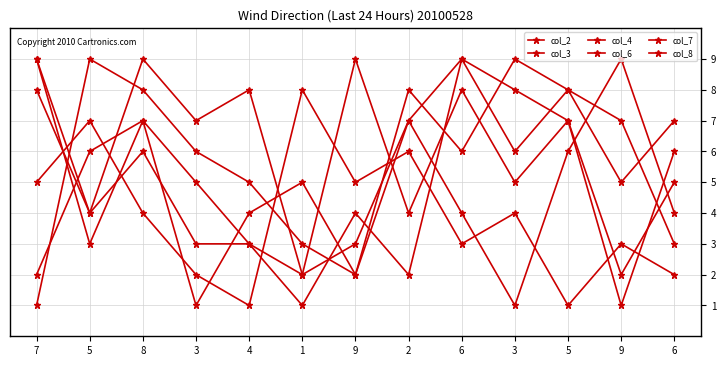

List the series in order of their peak value, highest first.

col_2, col_3, col_6, col_7, col_8, col_4